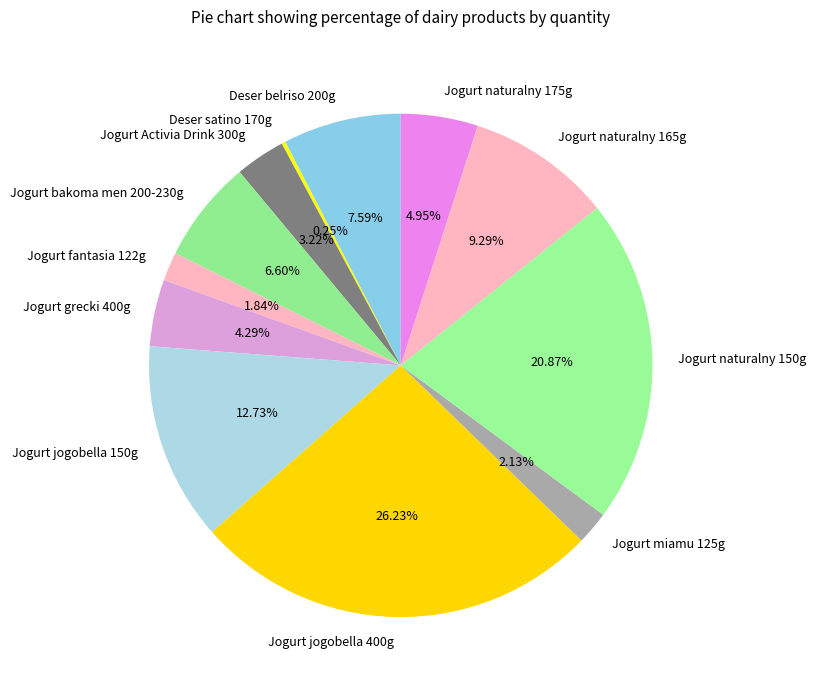

What percentage is the Jogurt fantasia 122g slice, to the nearest percent?

2%